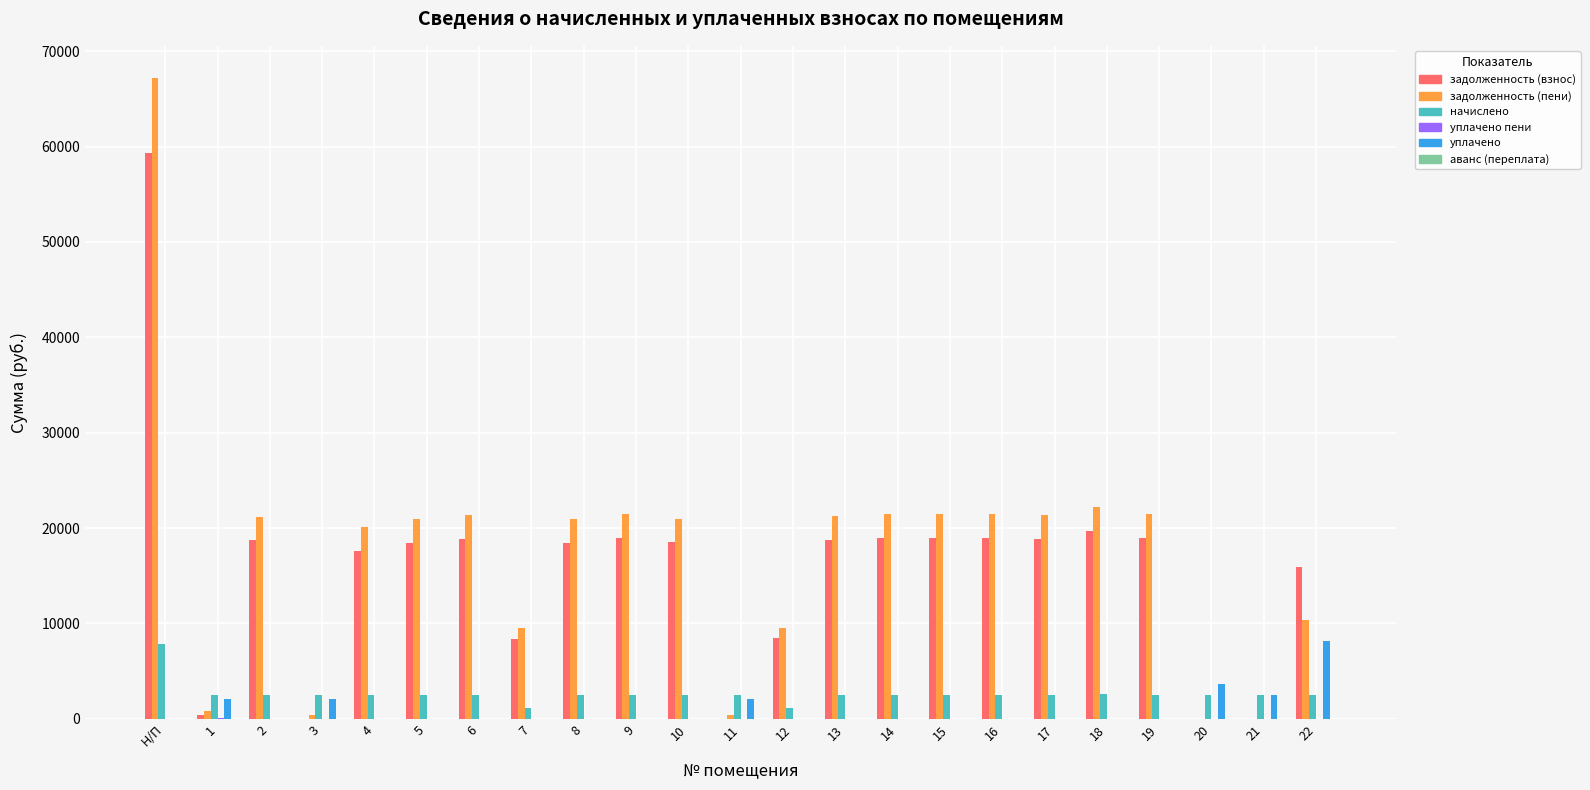

Is the value of начислено at 13 greater than the value of уплачено at 17?

Yes